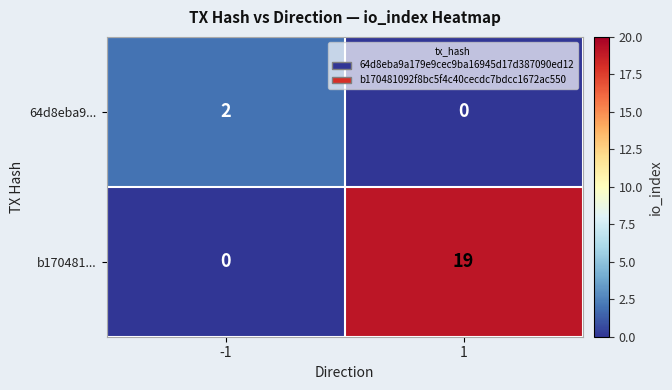

Between -1 and 1, which series saw the biggest shift?

b170481...